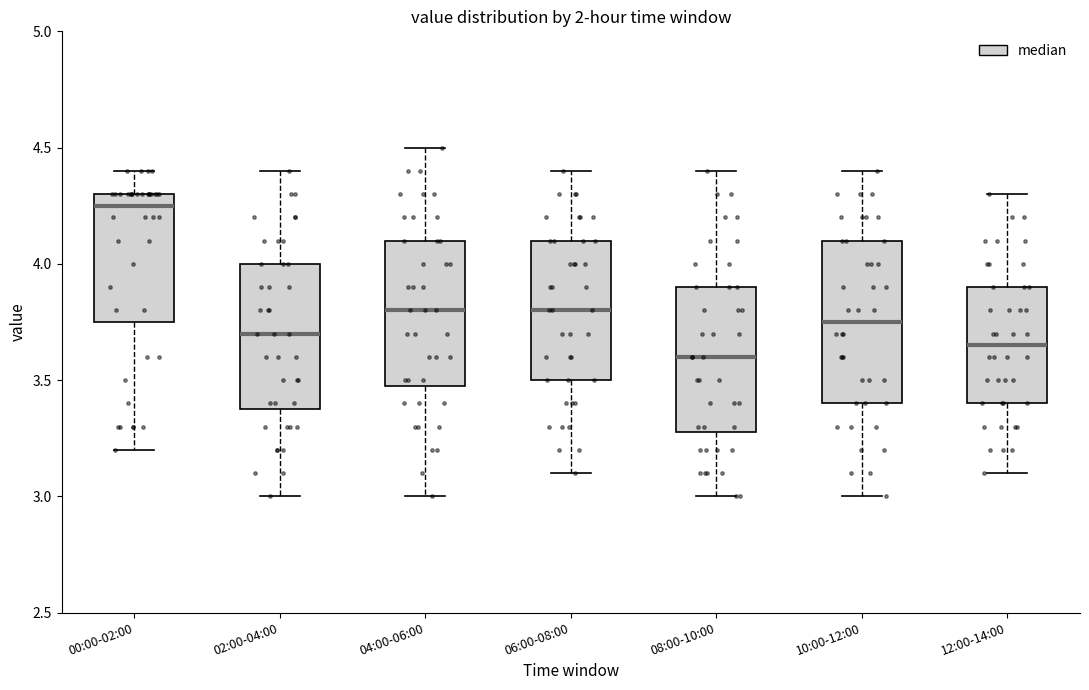

Which box's median line is the highest?

00:00-02:00